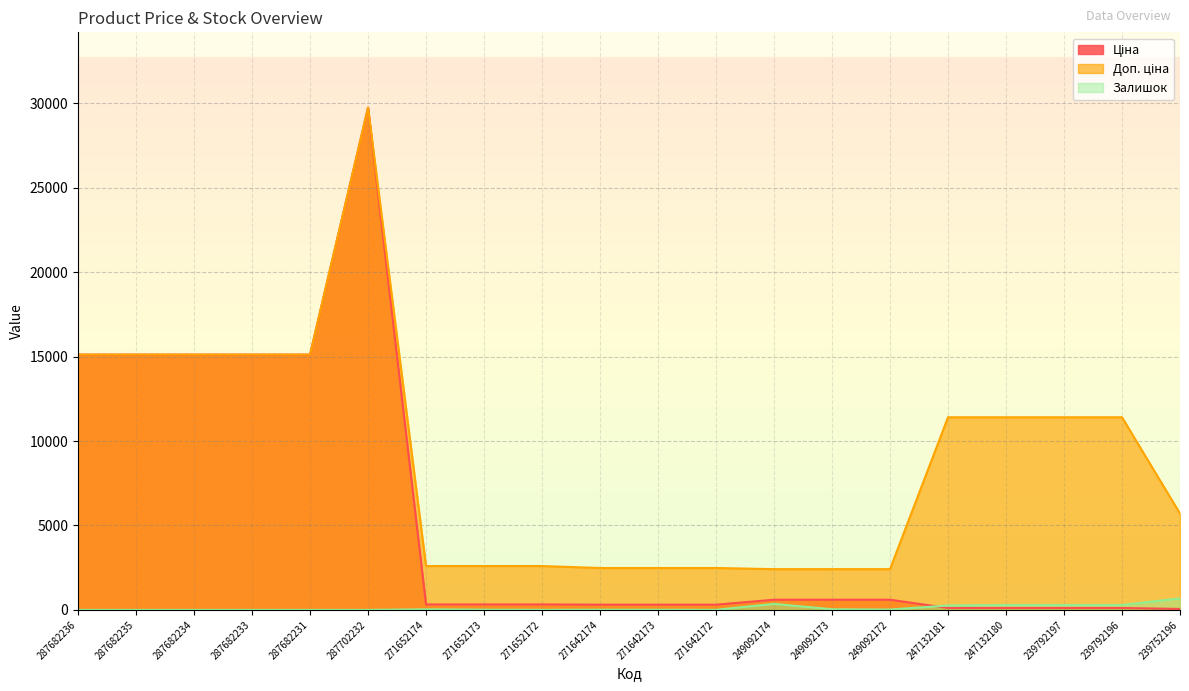

Reading left to right, list all the values displayed in this chart.

Ціна: 15120.0	15120.0	15120.0	15120.0	15120.0	29747.2	324.8	324.8	324.8	310.3	310.3	310.3	603.7	603.7	603.7	114.1	114.1	114.1	114.1	57.0
Доп. ціна: 15120.0	15120.0	15120.0	15120.0	15120.0	29747.2	2598.3	2598.3	2598.3	2482.4	2482.4	2482.4	2414.8	2414.8	2414.8	11410.0	11410.0	11410.0	11410.0	5705.0
Залишок: 0.0	0.0	0.0	0.0	0.0	0.0	37.0	15.0	5.0	14.0	10.0	5.0	359.0	39.0	22.0	260.0	290.0	289.0	290.0	683.0